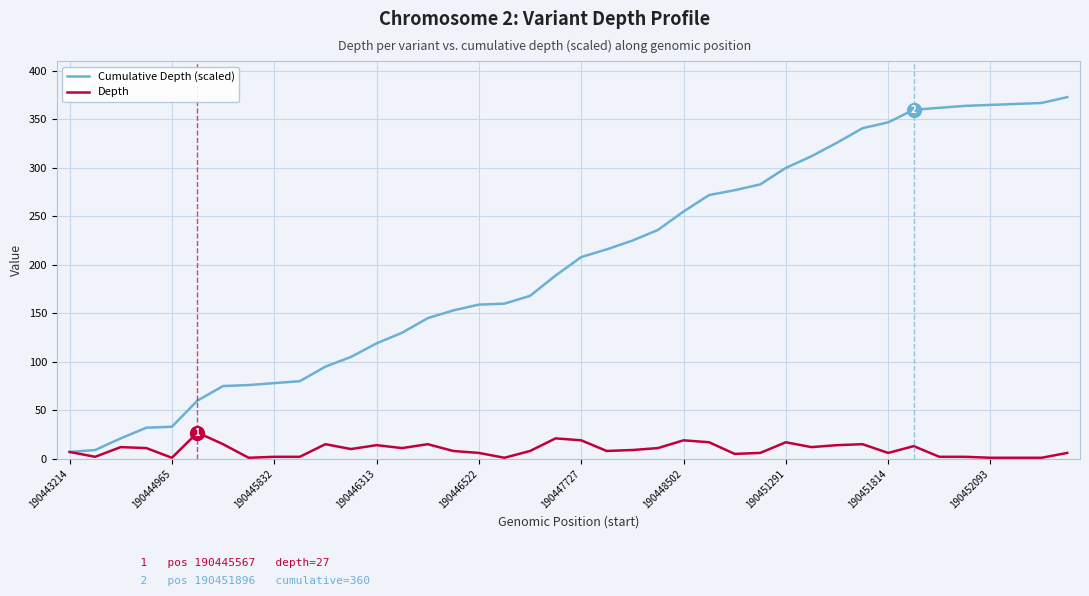

Which series has the largest range (max minus min)?

Cumulative Depth (scaled)